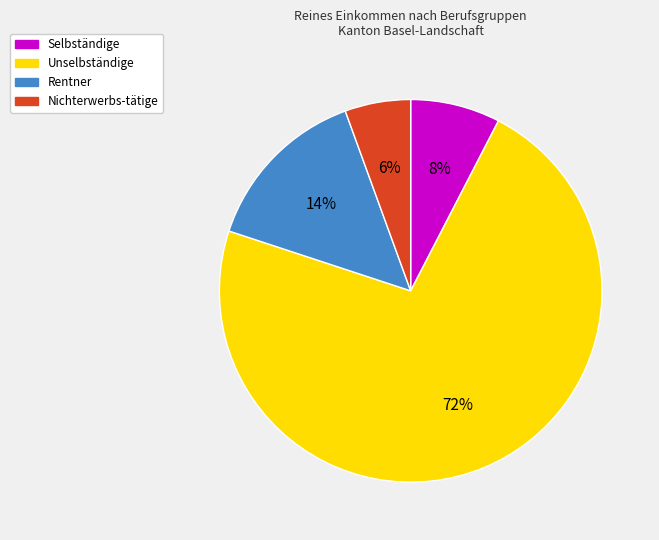

Which category has the biggest portion of the pie?

Unselbständige